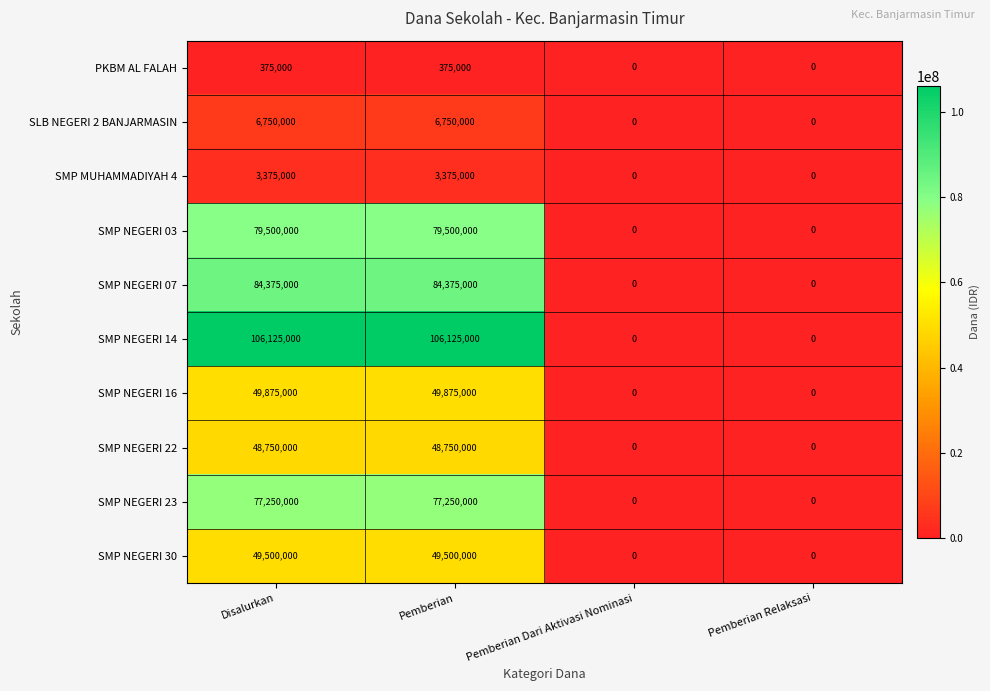

What is the total value across all series at Disalurkan?

505875000